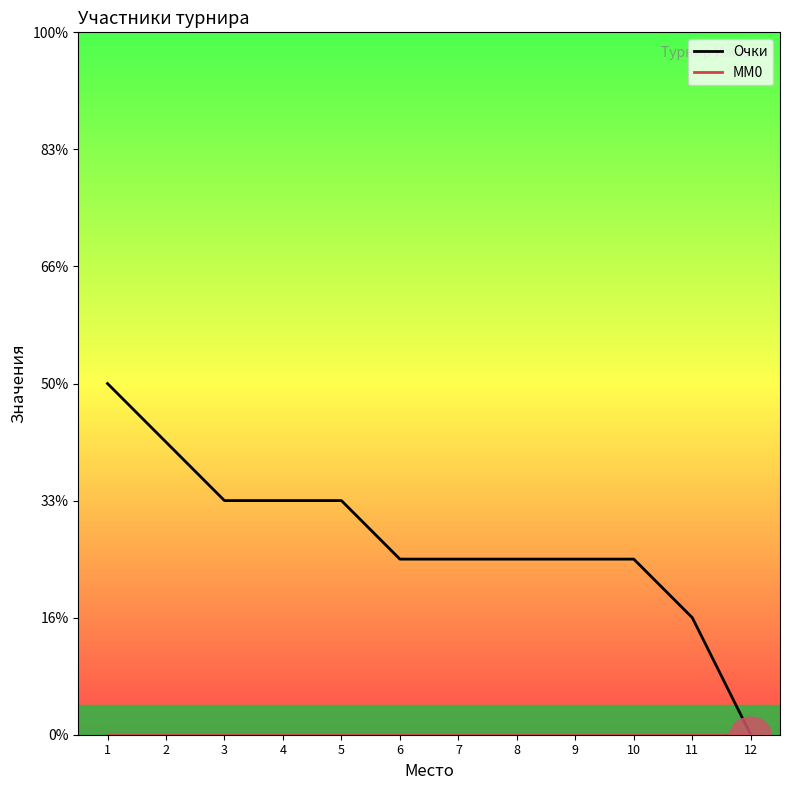

What is the difference between the maximum and minimum values in the Очки series?

6